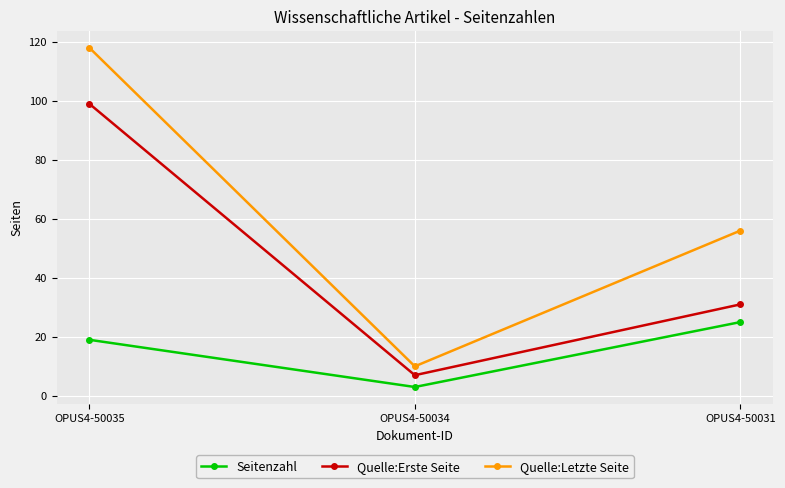

What is the average value of the Quelle:Letzte Seite series?

61